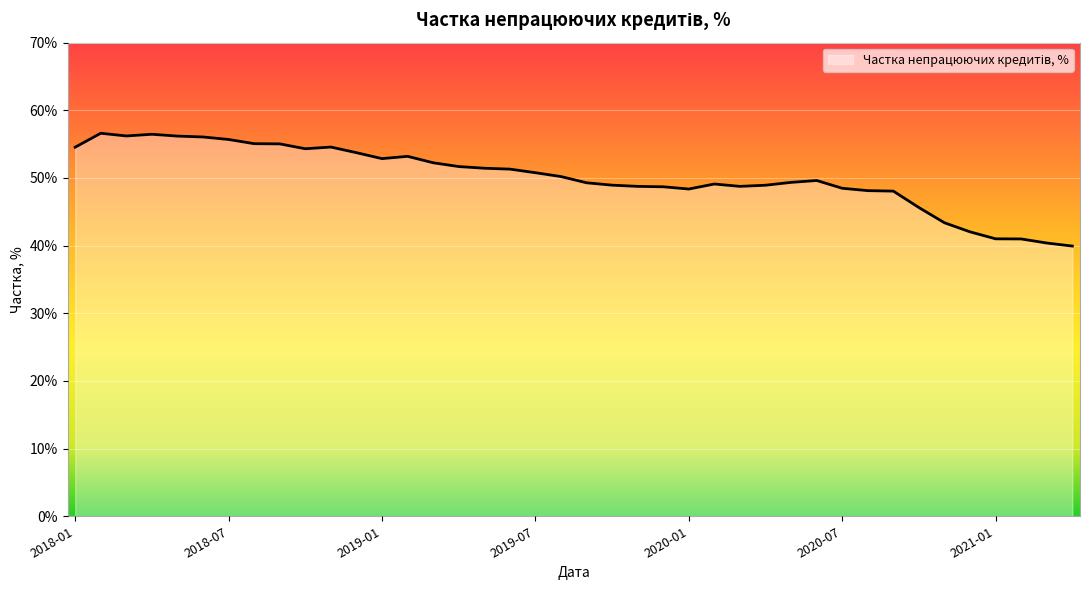

What is the smallest value displayed?

39.9